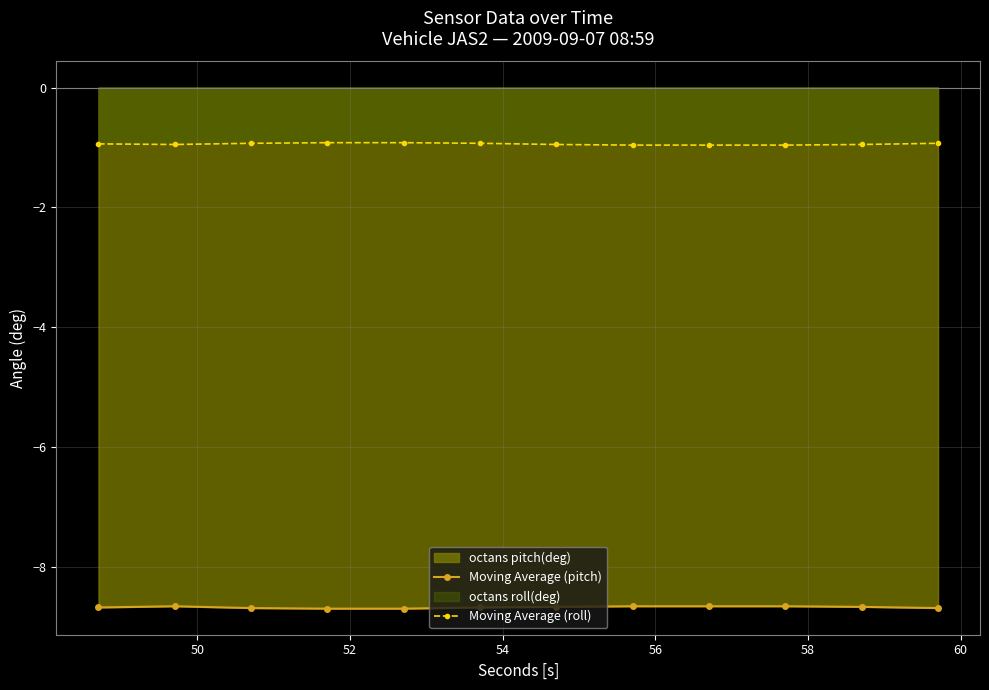

Which series has the largest range (max minus min)?

Moving Average (roll)